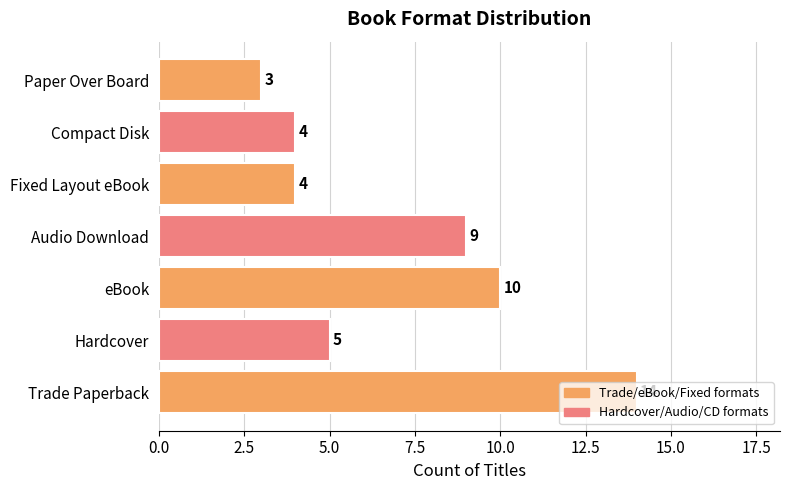

What is the maximum value shown in the chart?

14